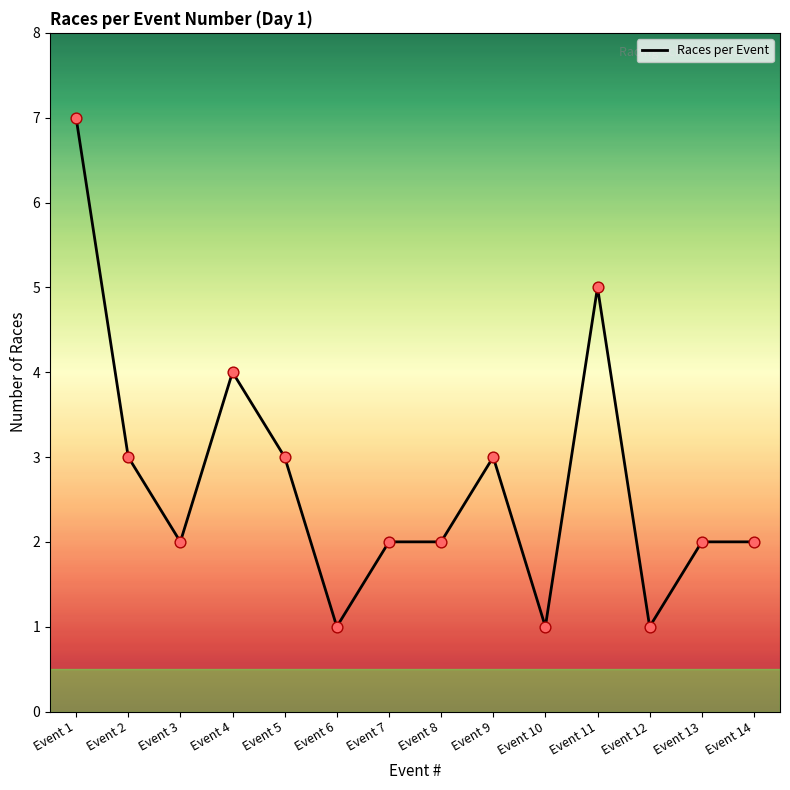

Approximately how many times larger is the value at Event 13 compared to Event 11?

0.4